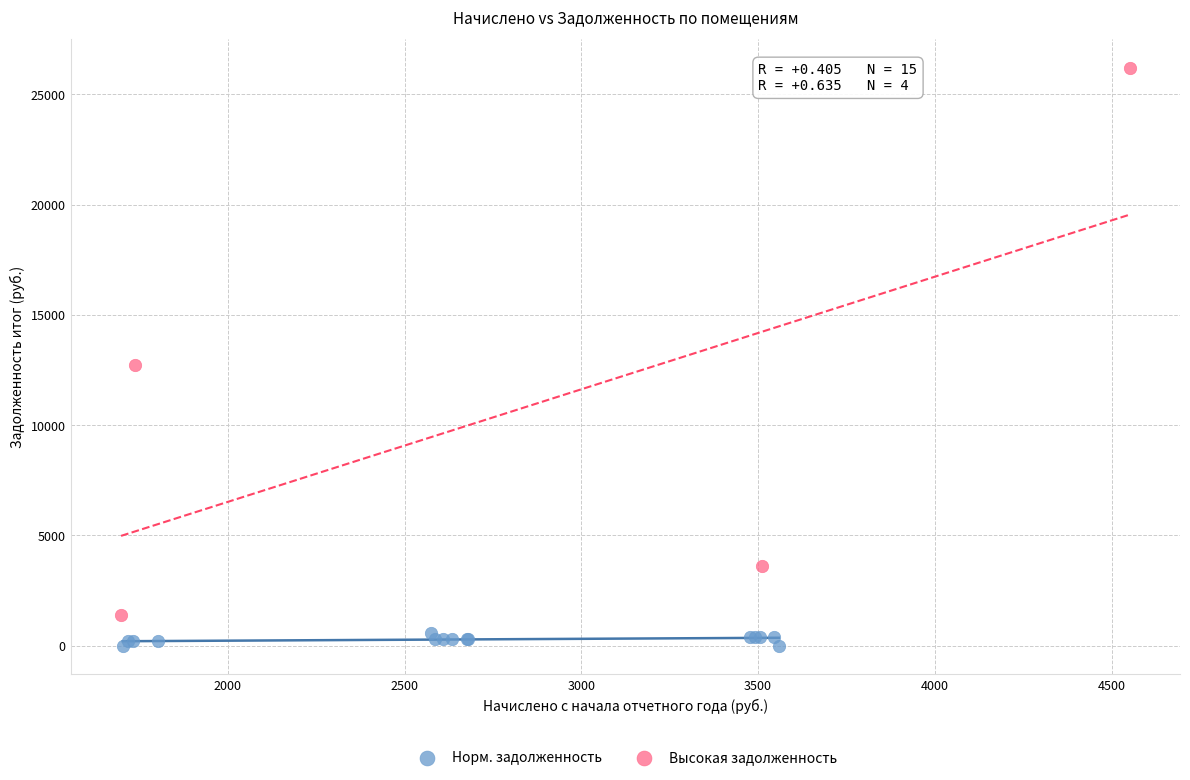

Which series reaches the maximum Y coordinate?

Высокая задолженность